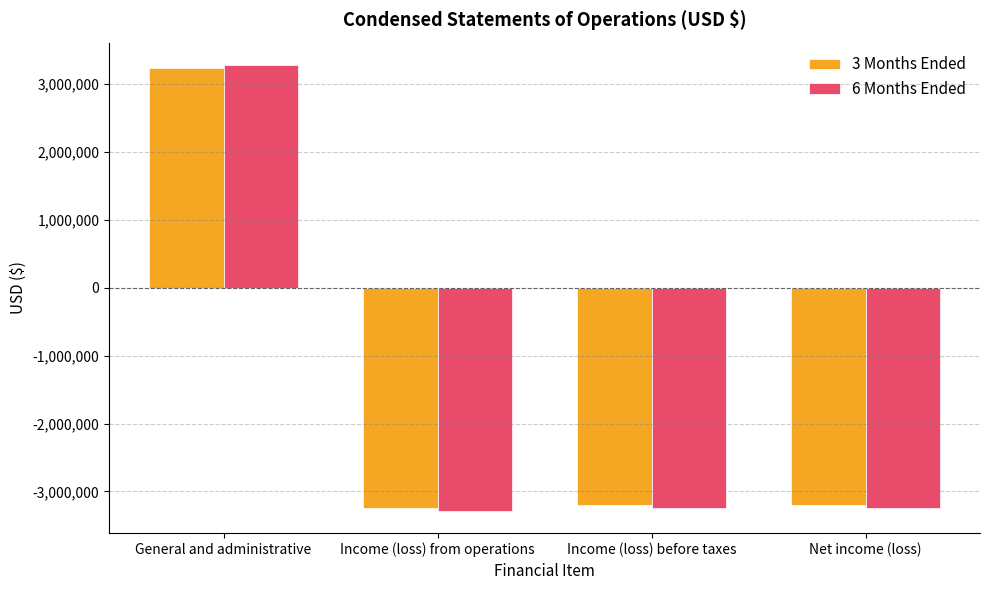

Which series has the widest spread of values?

6 Months Ended